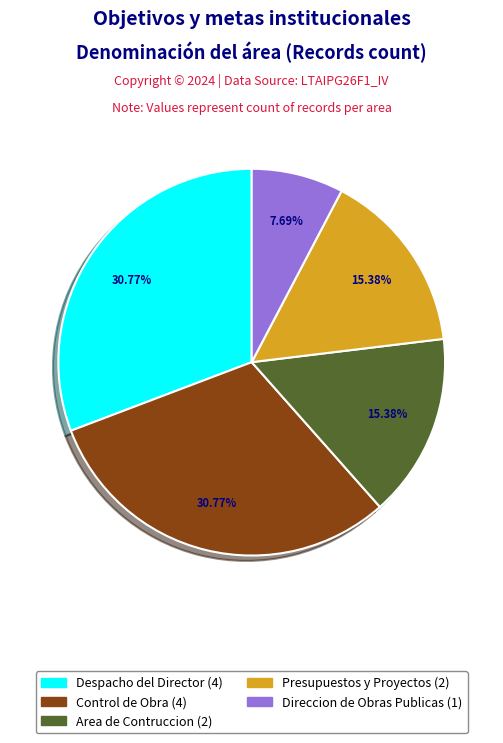

How many segments does this pie chart have?

5